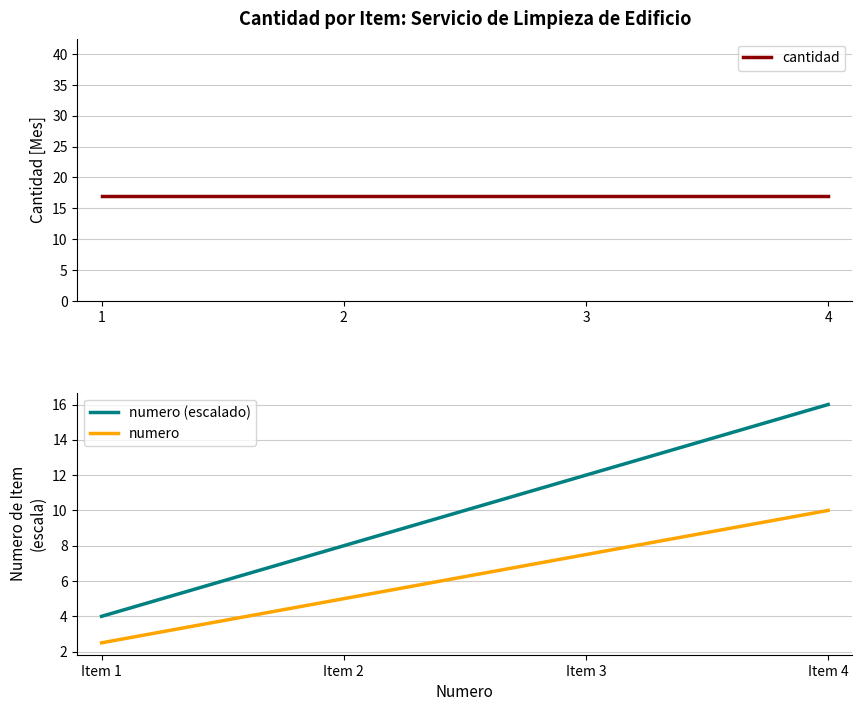

Rank the categories by numero (escalado) value from lowest to highest.

Item 1, Item 2, Item 3, Item 4